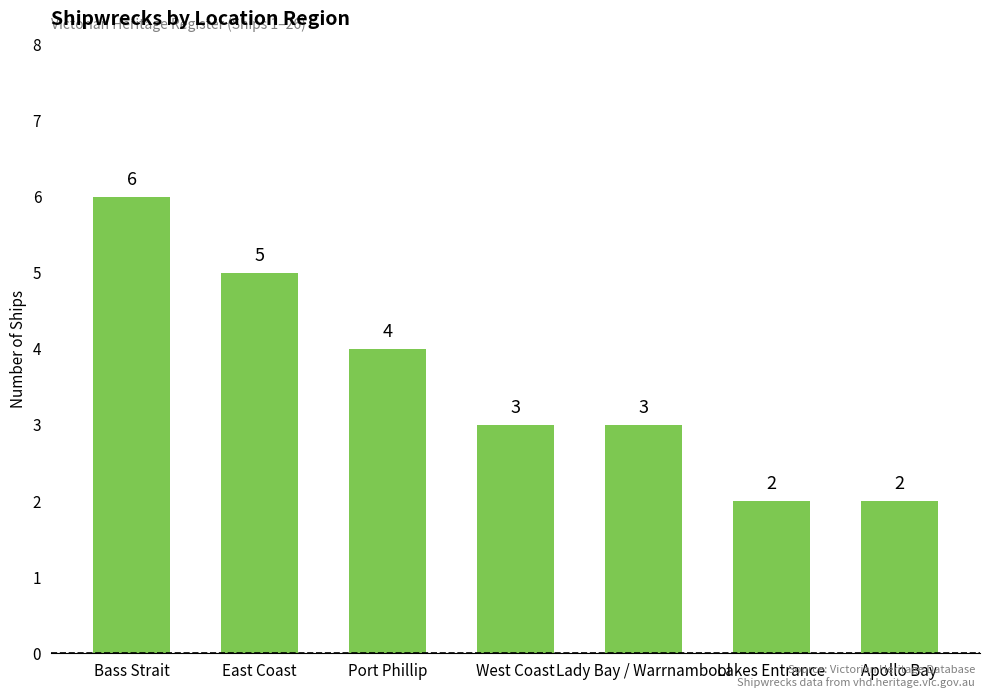

Reading right to left, transcribe all the data shown in this chart.

2	2	3	3	4	5	6